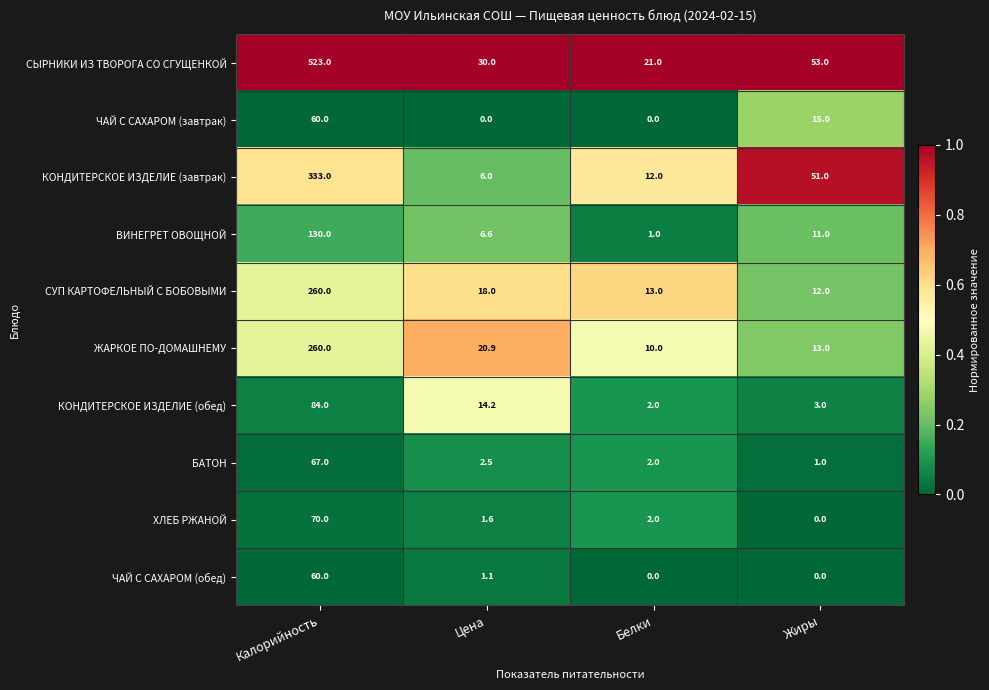

What is the sum of the КОНДИТЕРСКОЕ ИЗДЕЛИЕ (обед) values at Цена and Калорийность?

98.2